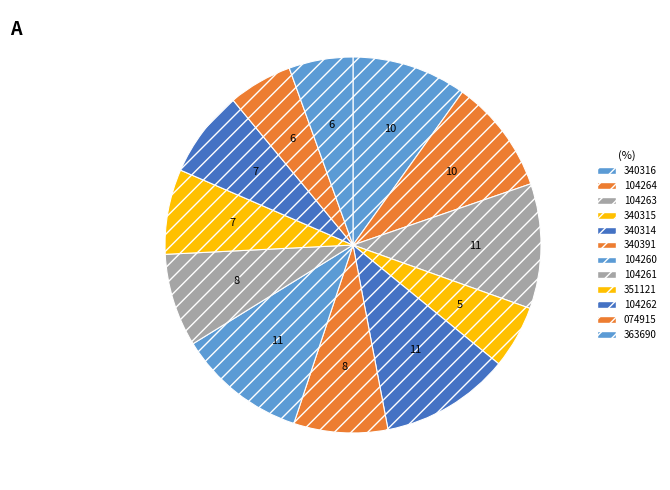

Count the number of slices in the pie.

12